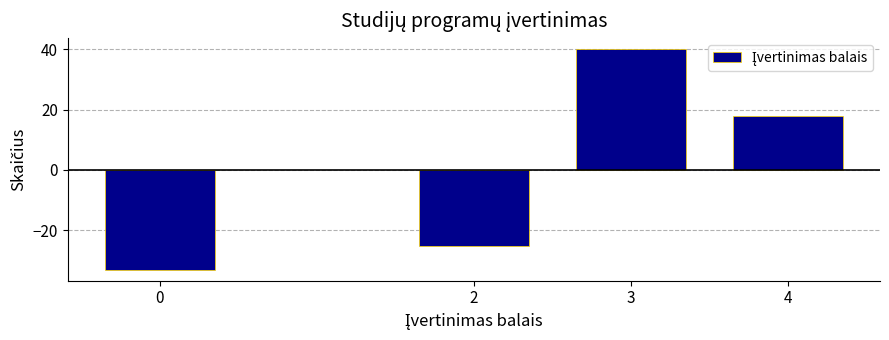

Reading right to left, extract all data points from this chart.

4=18	3=40	2=-25	0=-33